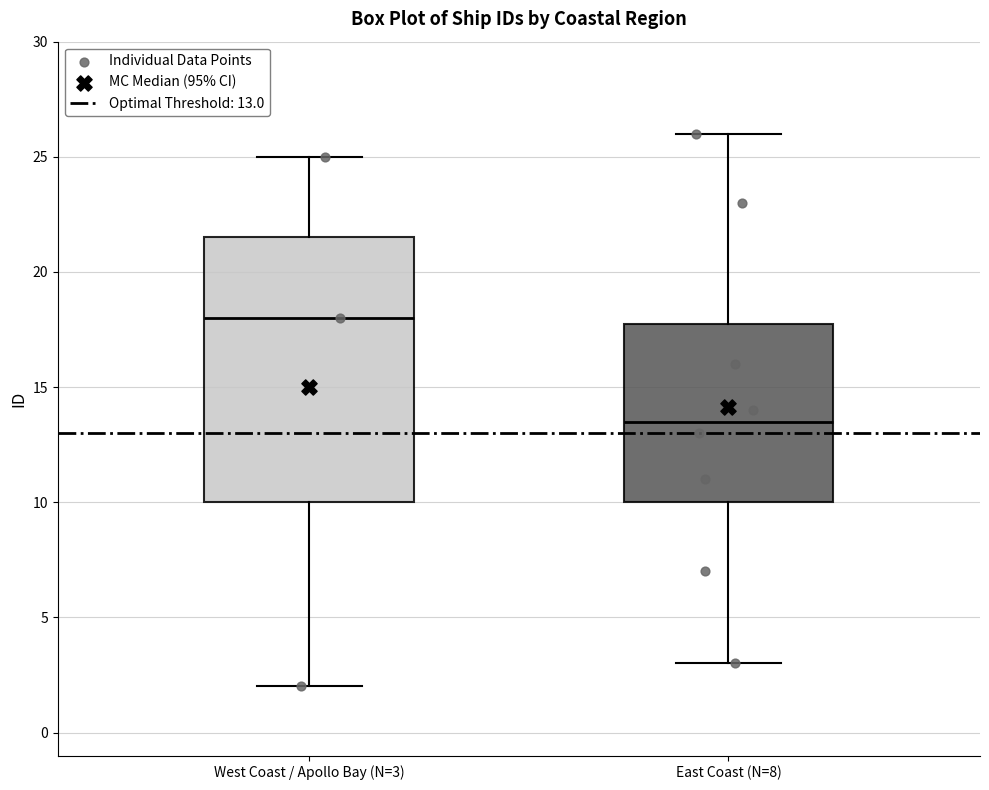

Where is the lower edge of the box for East Coast (N=8) on the y-axis? The values are not printed on the chart, so give them approximately, as read against the axis.

10.0